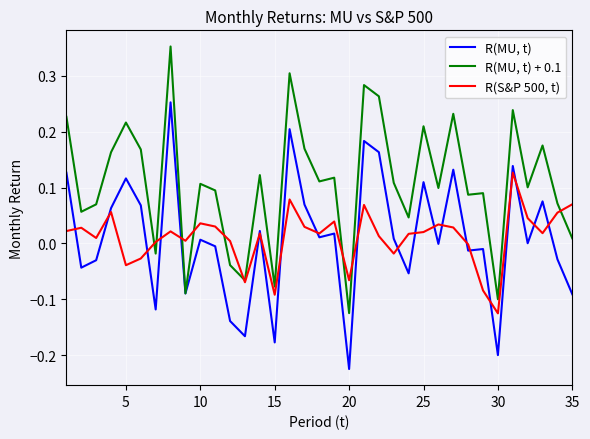

Rank the series by their maximum value, from highest to lowest.

R(MU, t) + 0.1, R(MU, t), R(S&P 500, t)